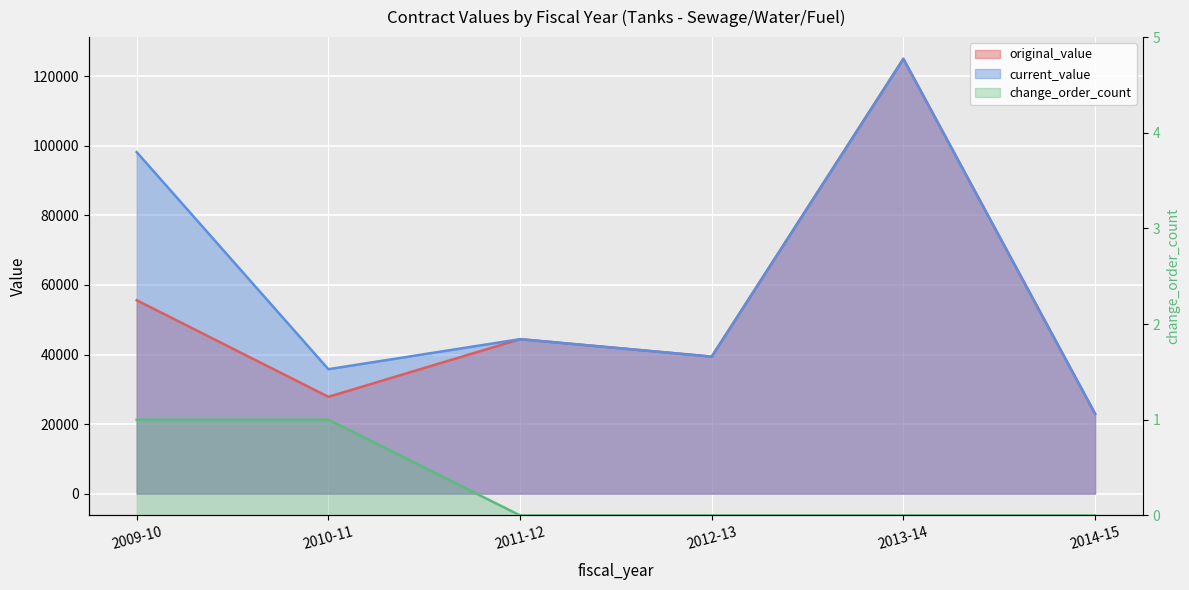

True or false: original_value and current_value cross at least once.

False